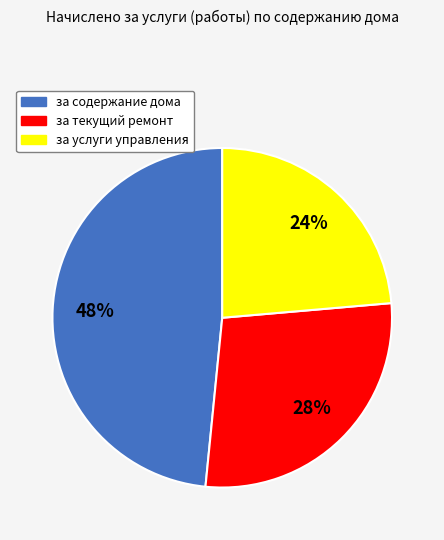

The за услуги управления slice represents 24% of the pie. True or false?

True